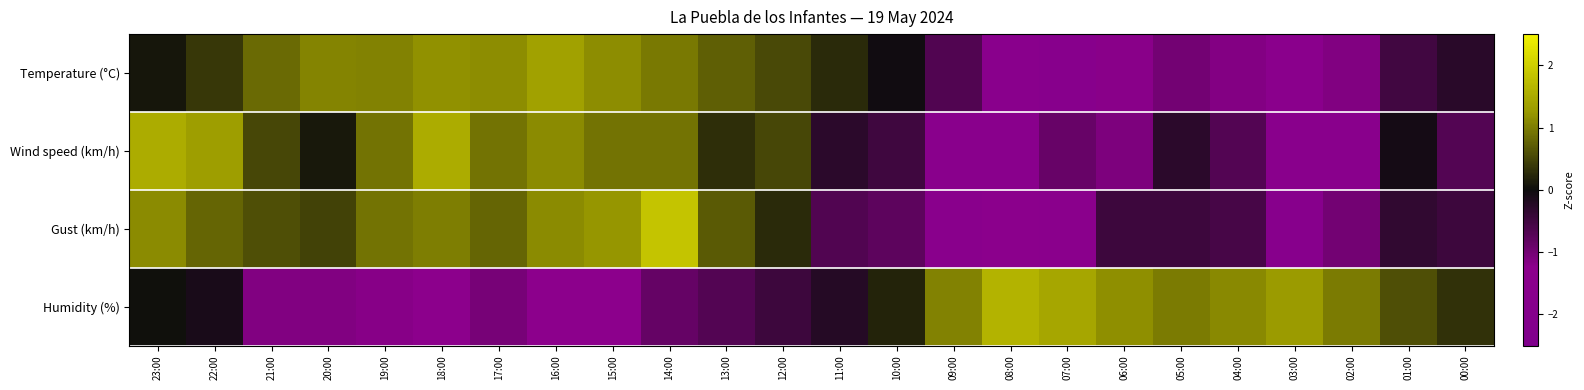

List the series in order of their peak value, highest first.

Gust (km/h), Humidity (%), Wind speed (km/h), Temperature (°C)